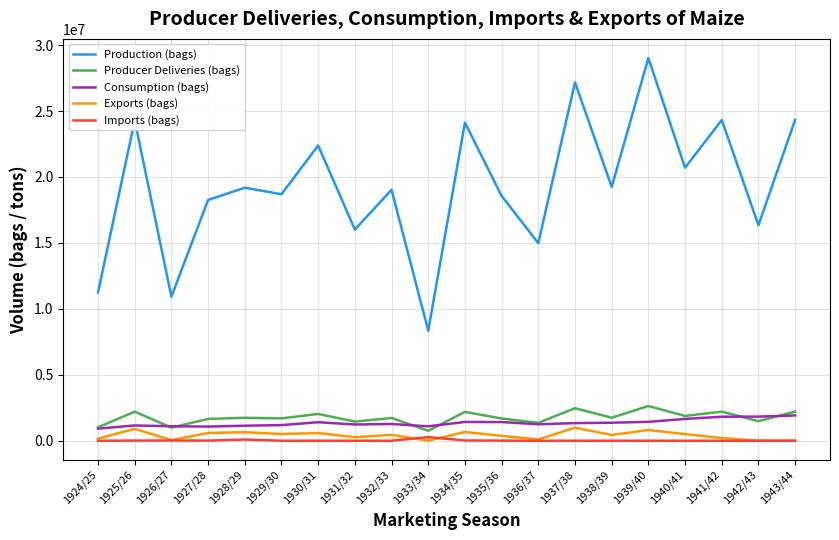

Which series has the widest spread of values?

Production (bags)